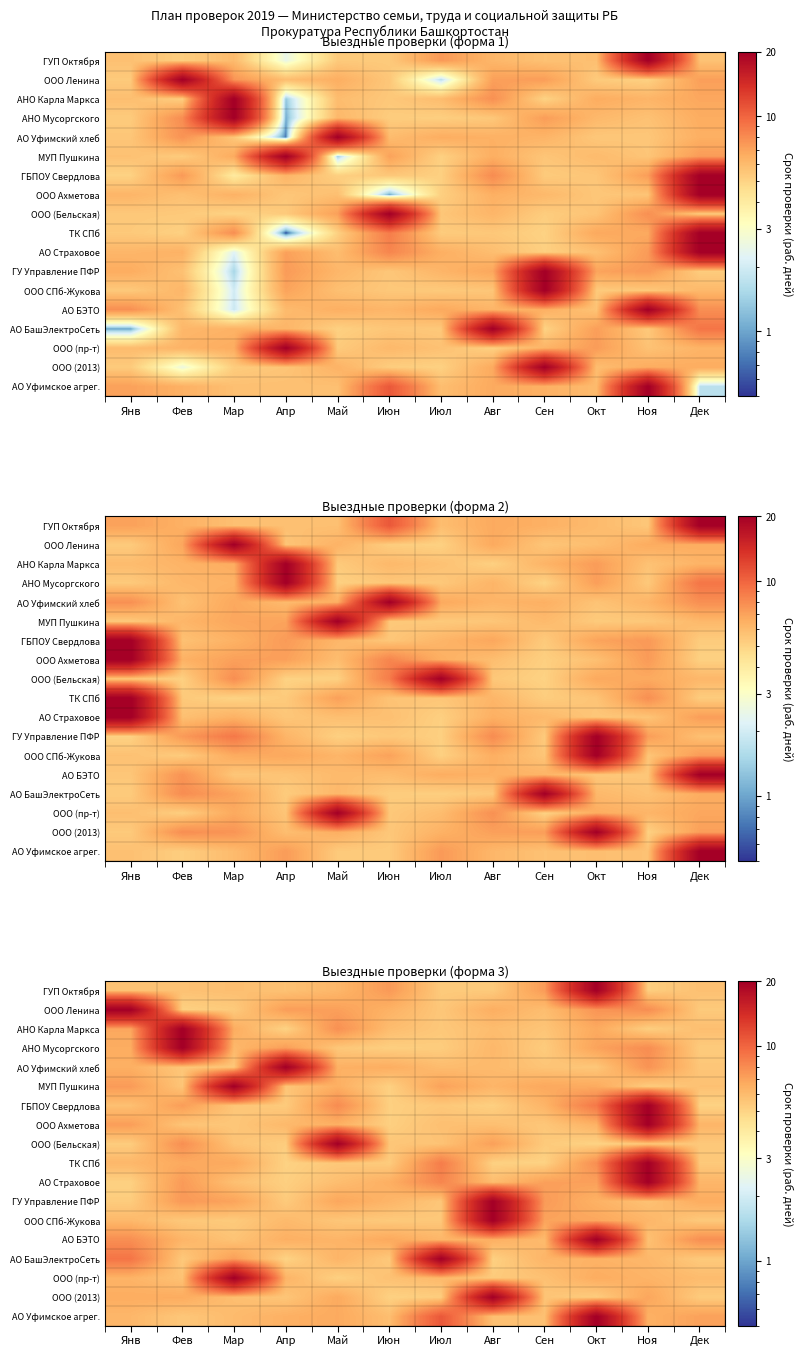

List the labels in order of ООО Ахметова value, largest first.

Ноя, Янв, Май, Окт, Дек, Апр, Авг, Июл, Фев, Сен, Мар, Июн